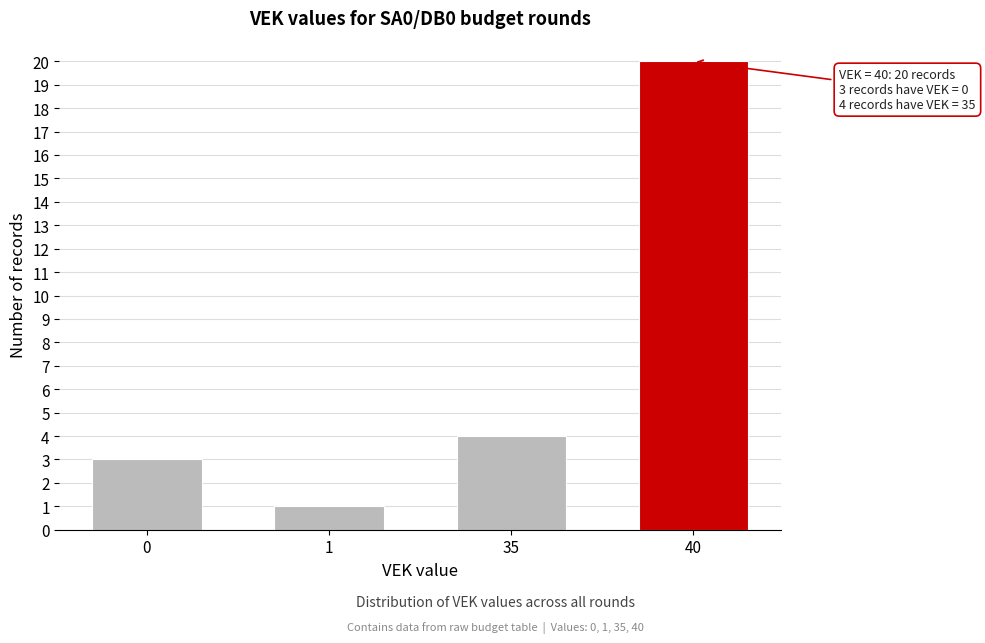

Reading left to right, extract all data points from this chart.

3	1	4	20